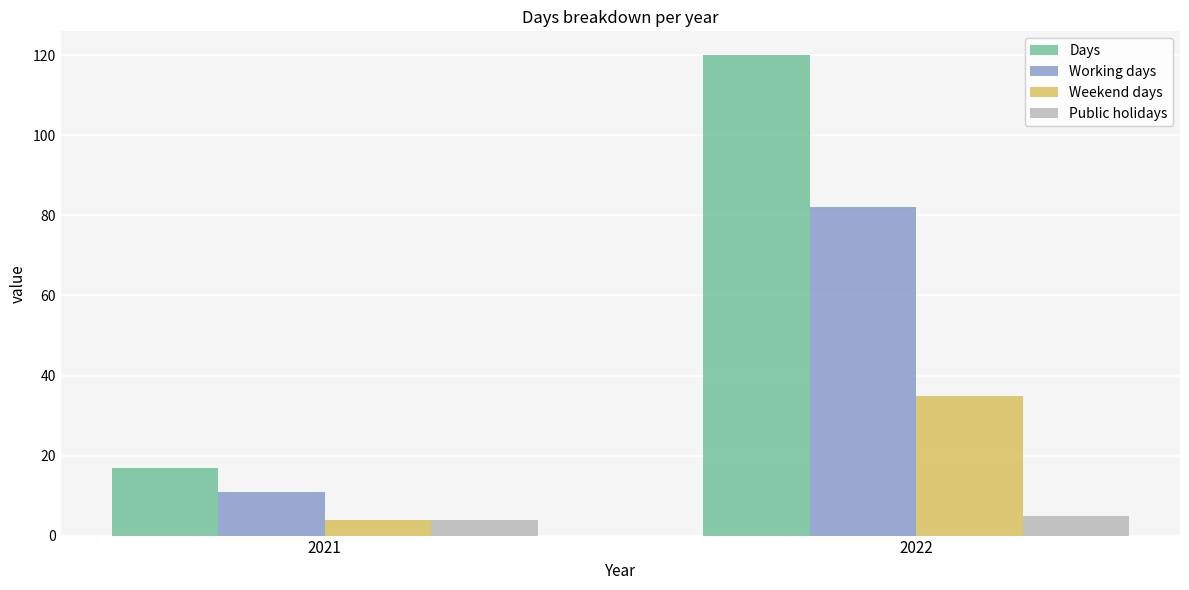

At which label does Days reach its minimum?

2021